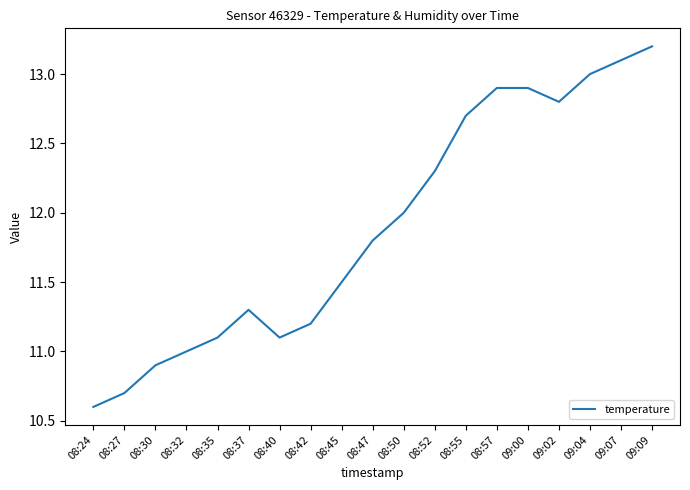

The chart shows a value of 10.6 at 08:24. True or false?

True